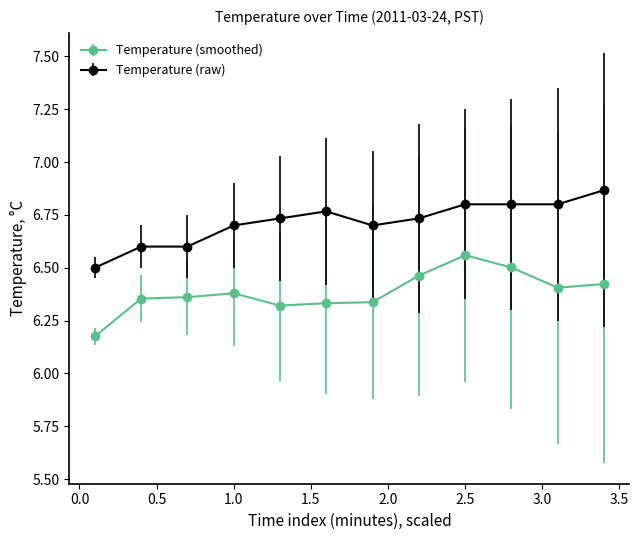

How many Temperature (smoothed) values are between 6 and 7?

12